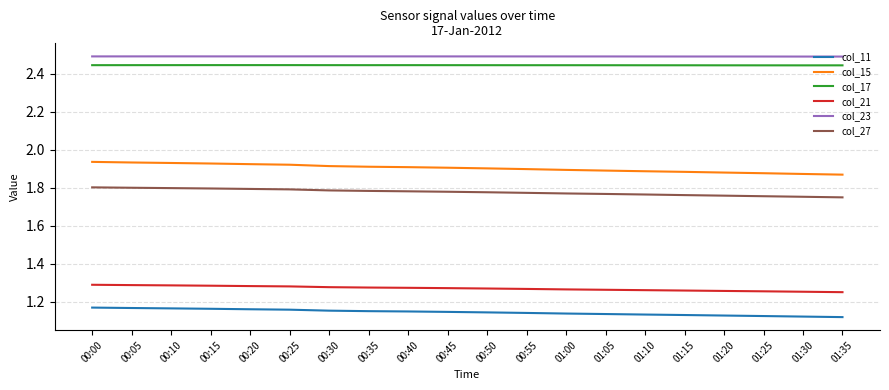

True or false: col_11 and col_27 cross at least once.

False